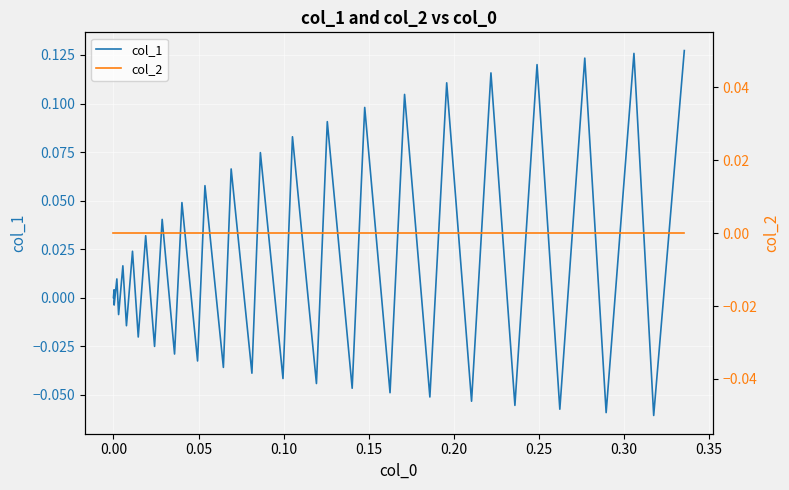

Rank the series by their maximum value, from lowest to highest.

col_2, col_1